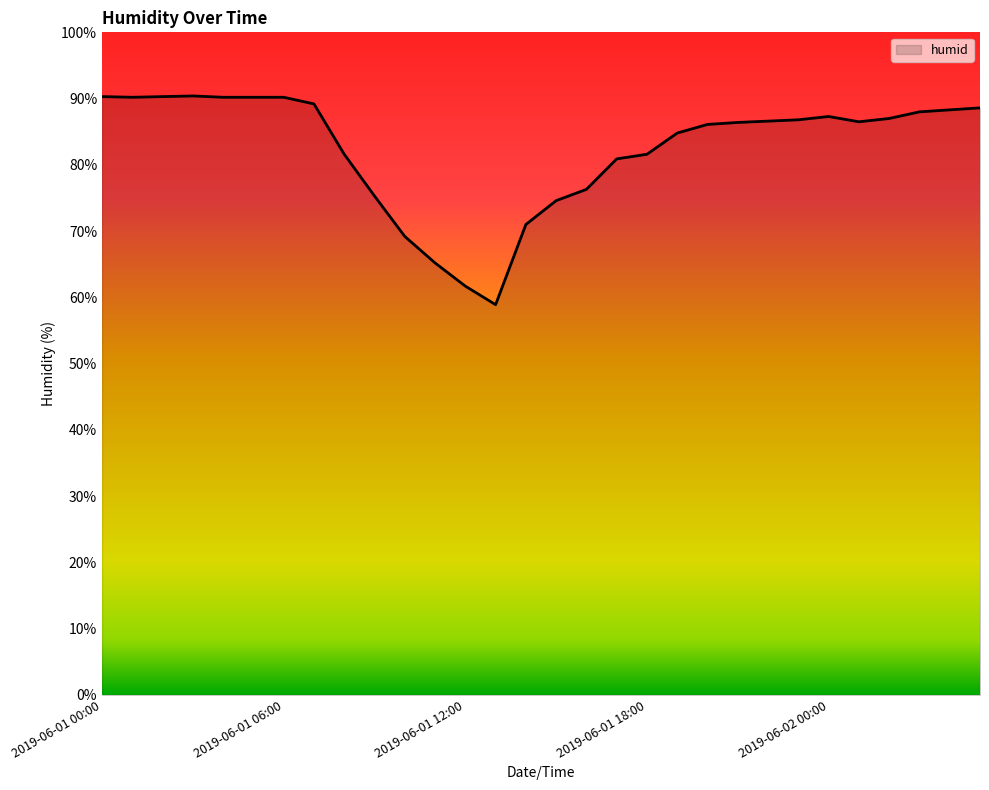

What is the difference between the maximum and minimum values?

31.5